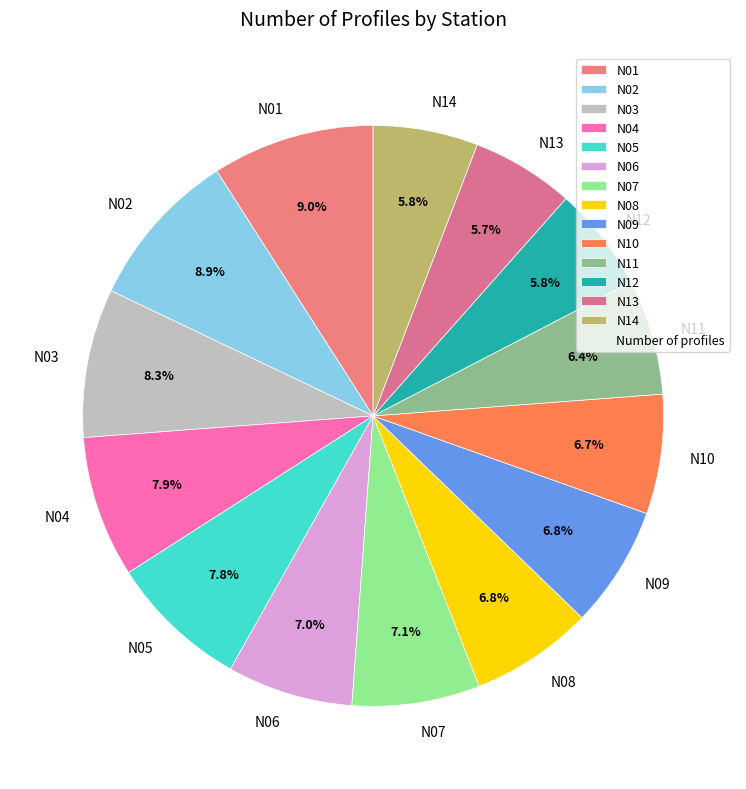

Is it true that N13 is 20% of the pie?

False